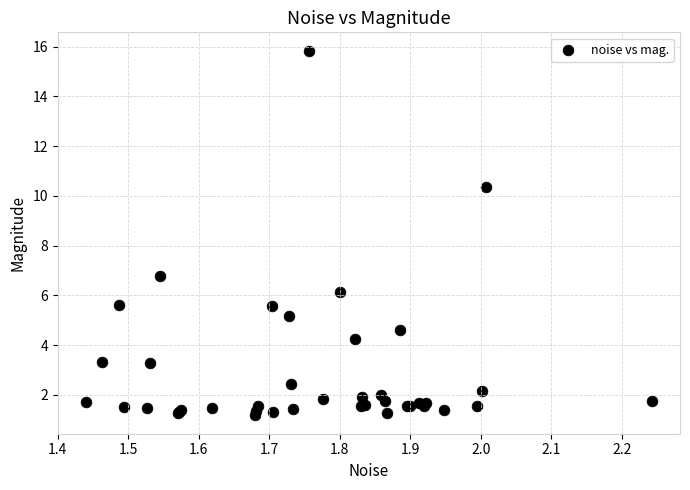

What Y value in the scatter plot is closest to 8?

6.8